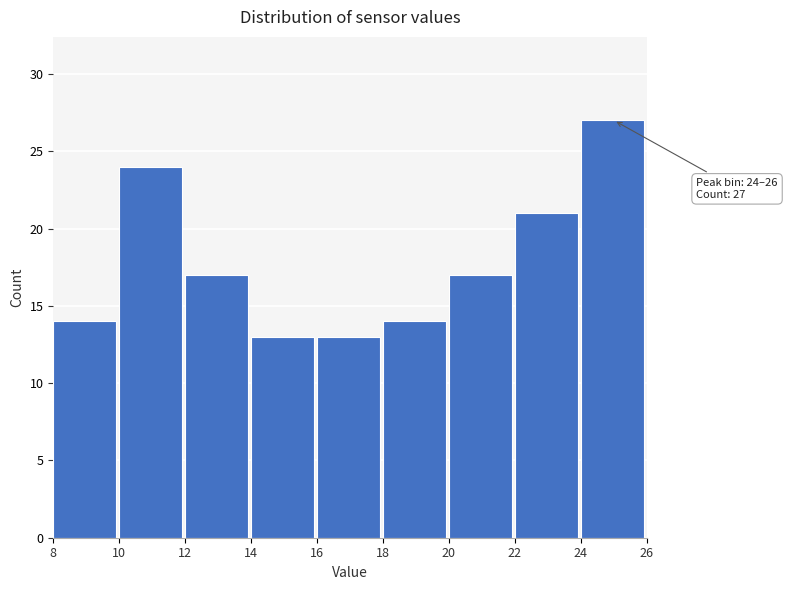

Over which range of the x-axis is the bar tallest?

24 to 26